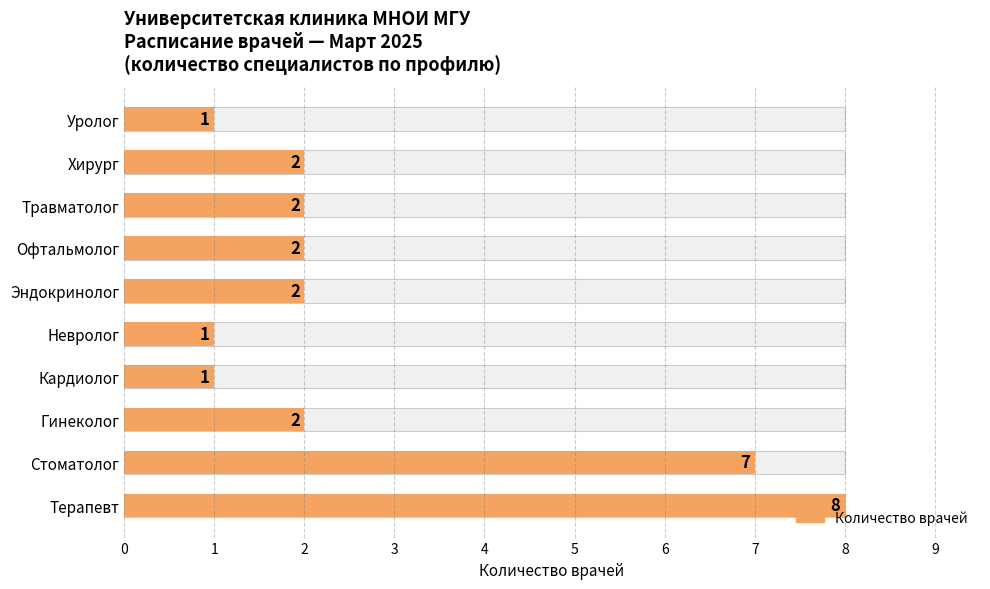

Reading left to right, list all the values displayed in this chart.

8	7	2	1	1	2	2	2	2	1